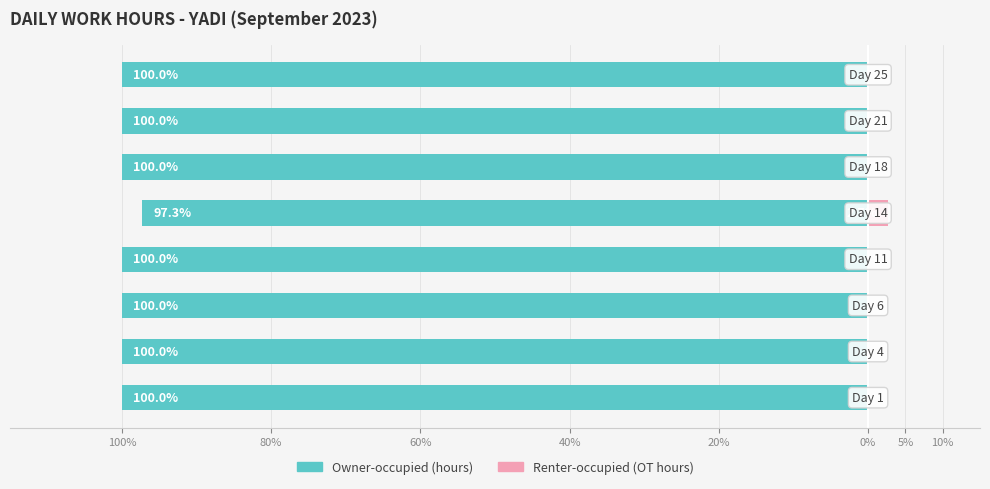

At how many categories does at least one series exceed -99?

8